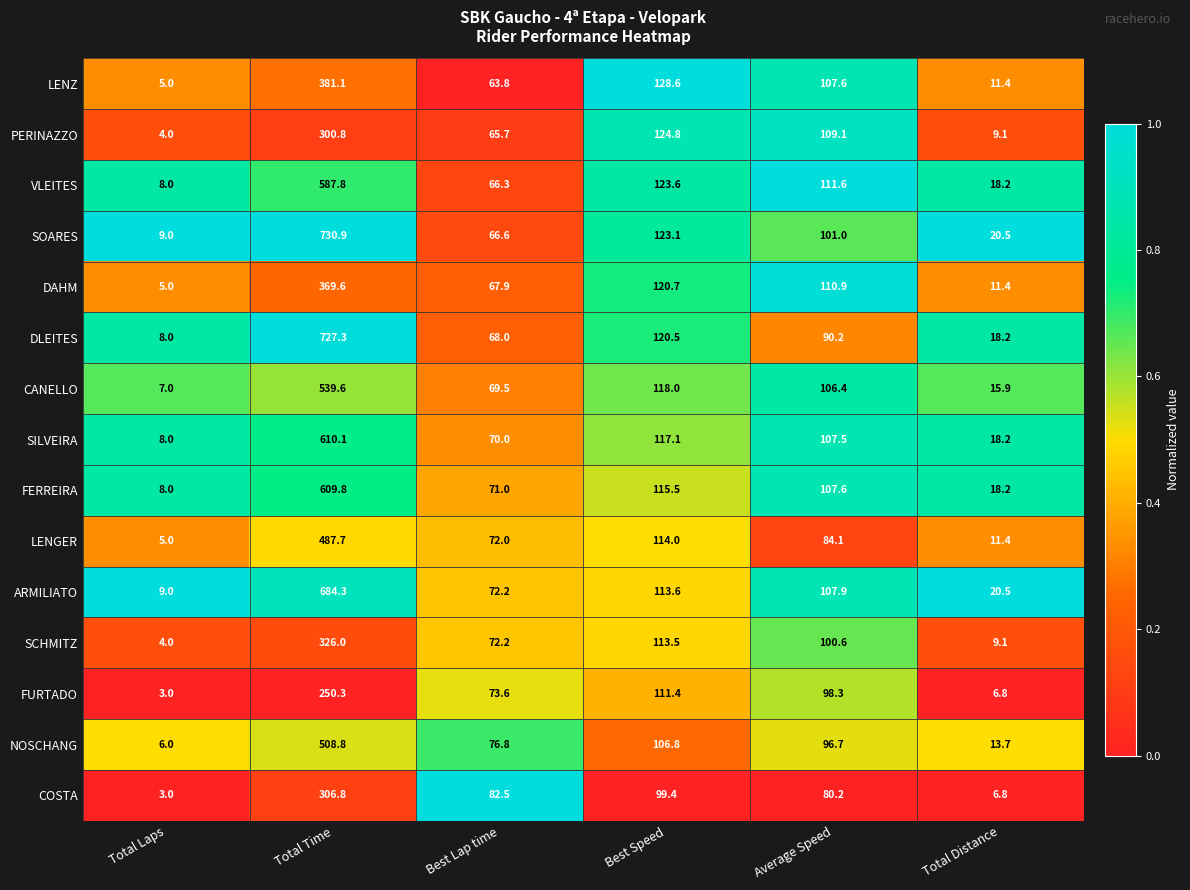

What is the difference between the highest and lowest values at Average Speed?

31.4